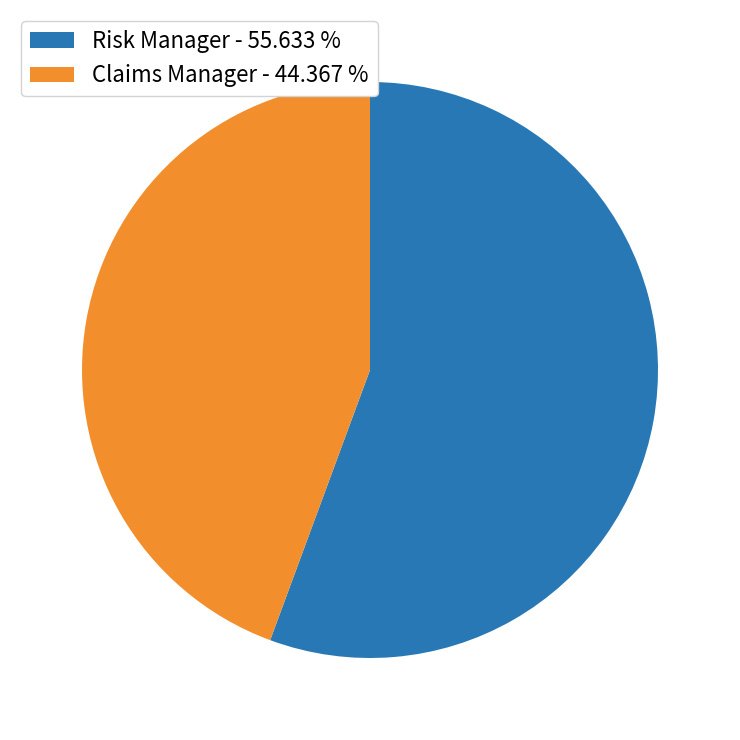

What is the smallest slice in the pie chart?

Claims Manager